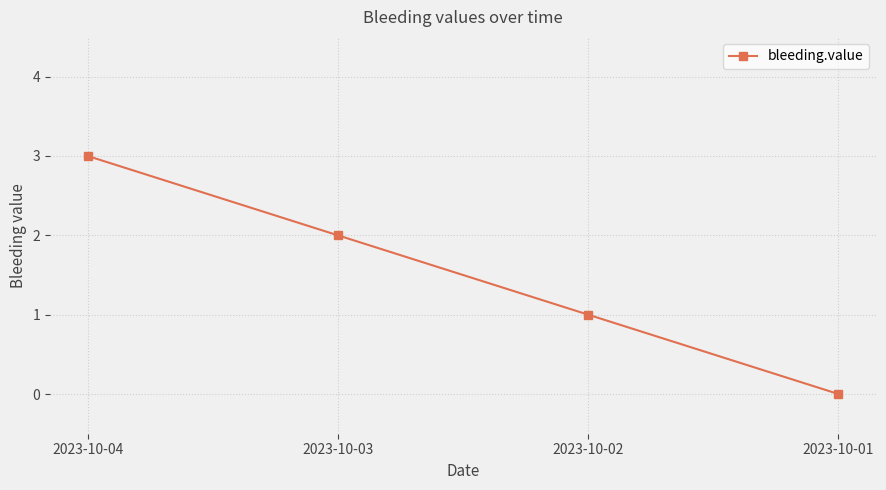

At which category does the chart reach its minimum across all series?

2023-10-01